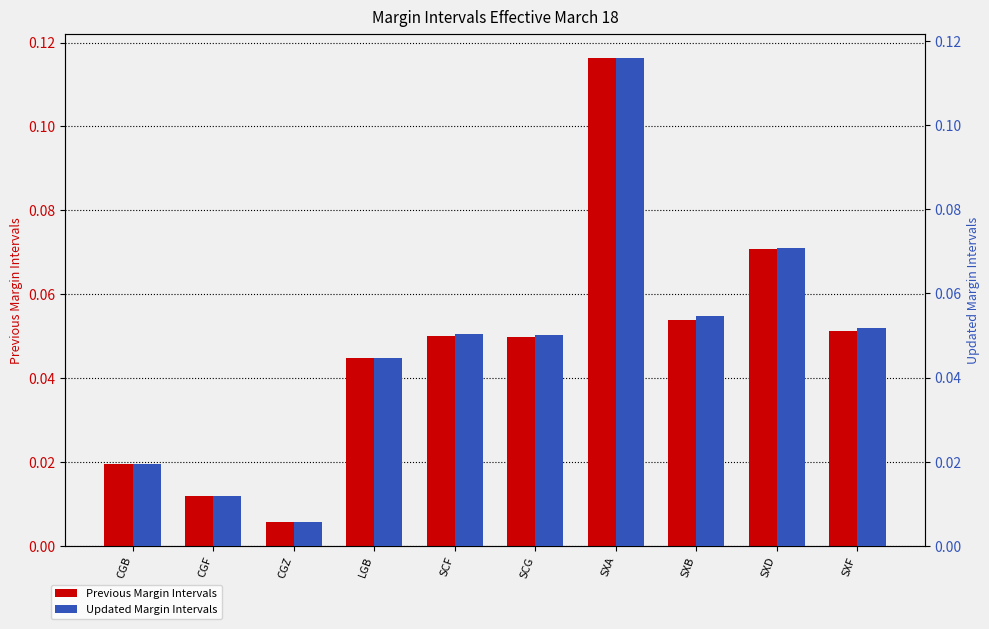

List the labels in order of Previous Margin Intervals value, smallest first.

CGZ, CGF, CGB, LGB, SCG, SCF, SXF, SXB, SXD, SXA